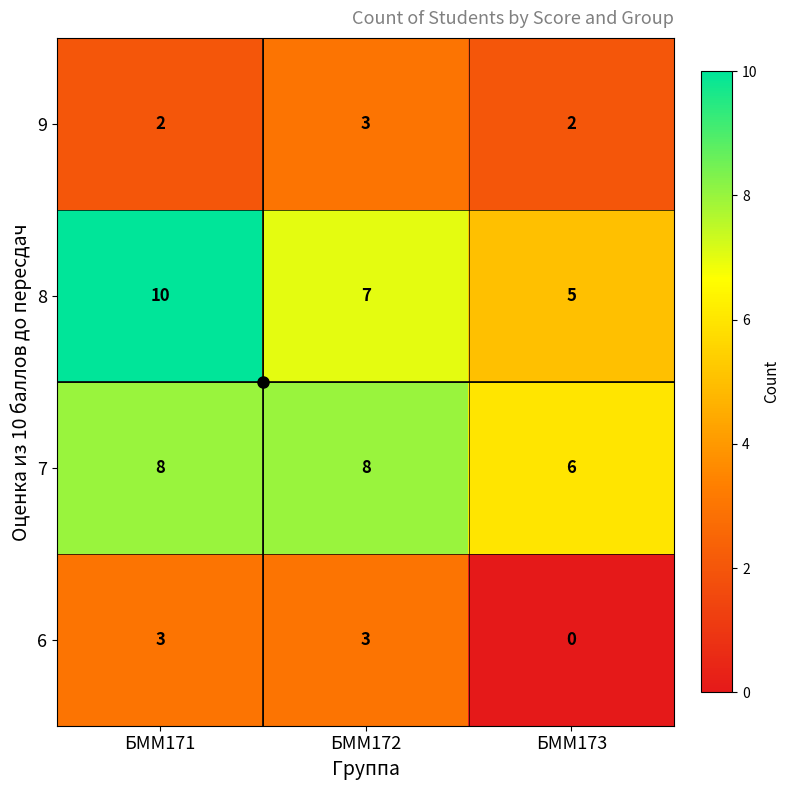

Count the 6 values in the range 0 to 3.

3